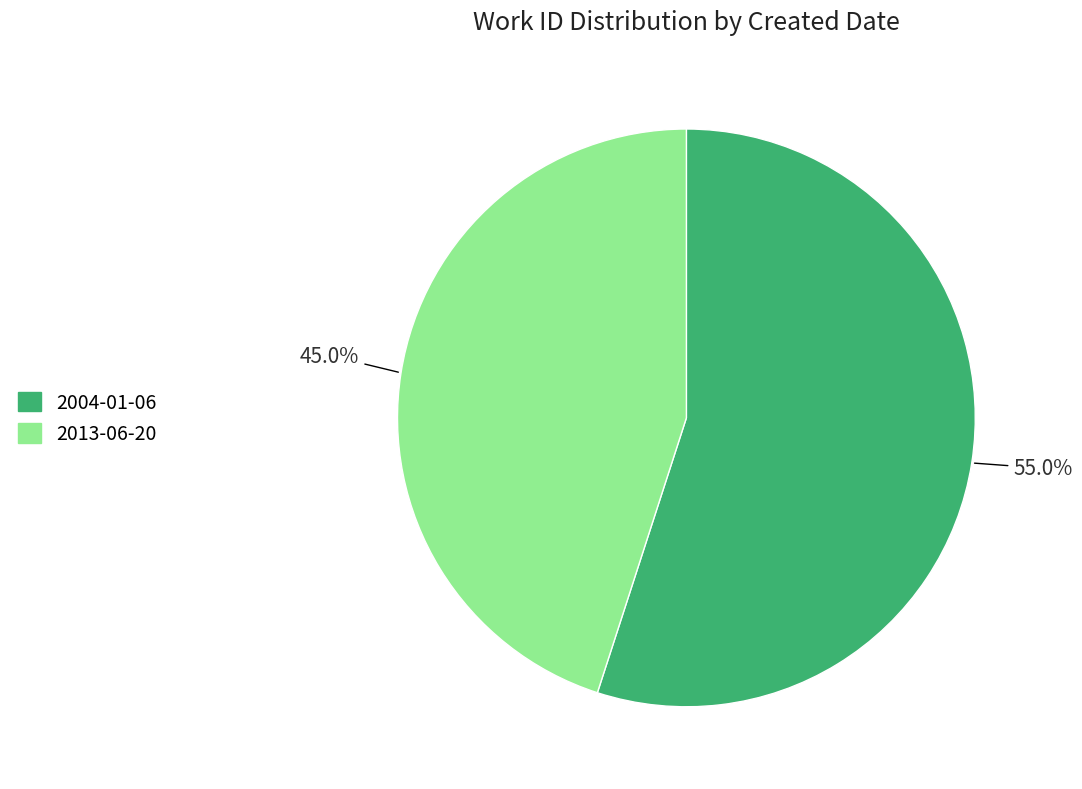

Is there any slice that represents more than half of the pie?

Yes